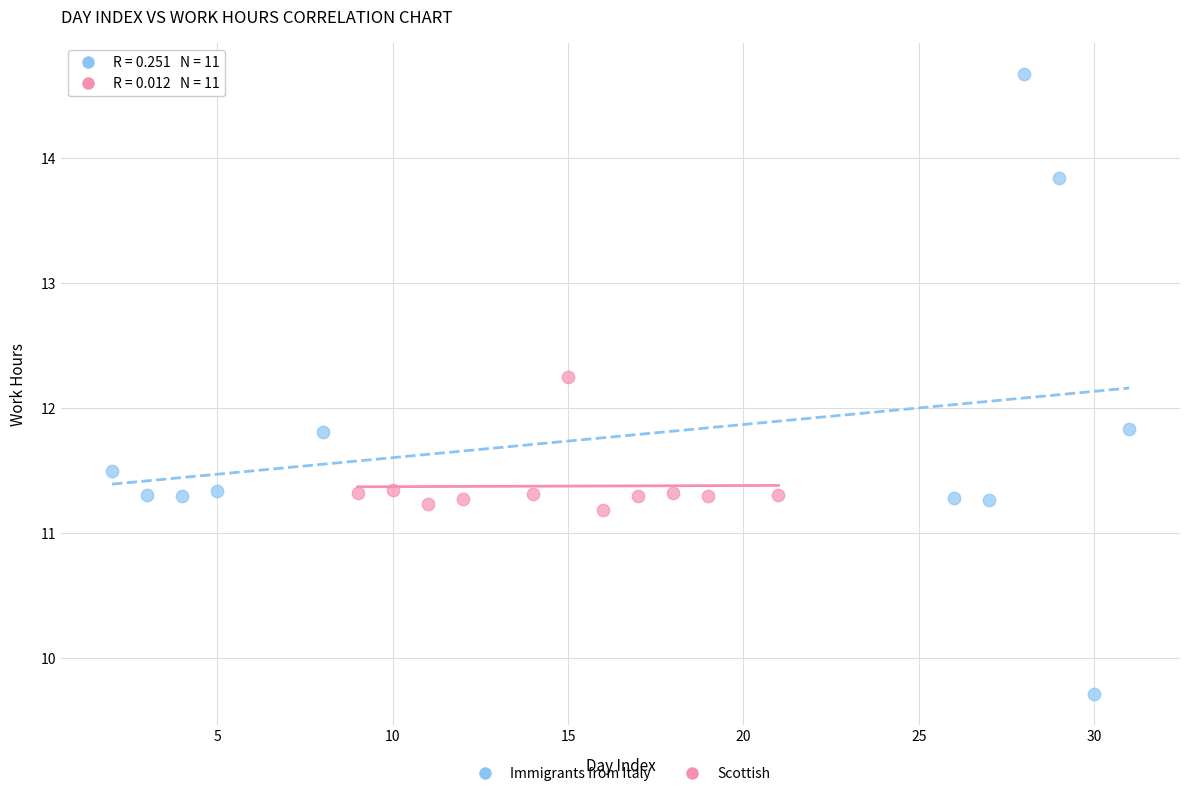

Which series contains the lowest Y value?

Immigrants from Italy